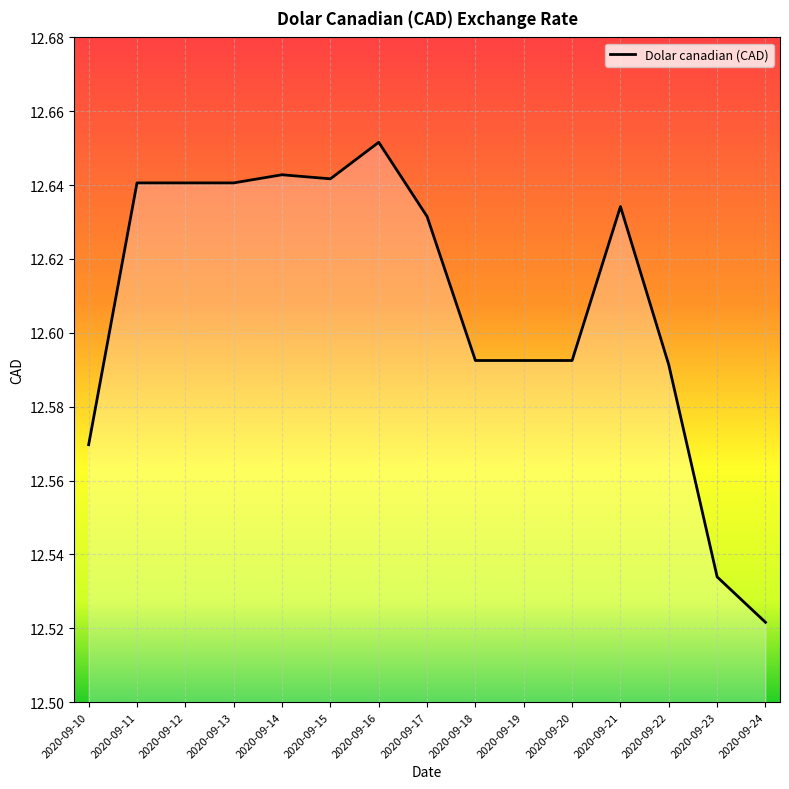

What is the difference between the maximum and minimum values?

0.1